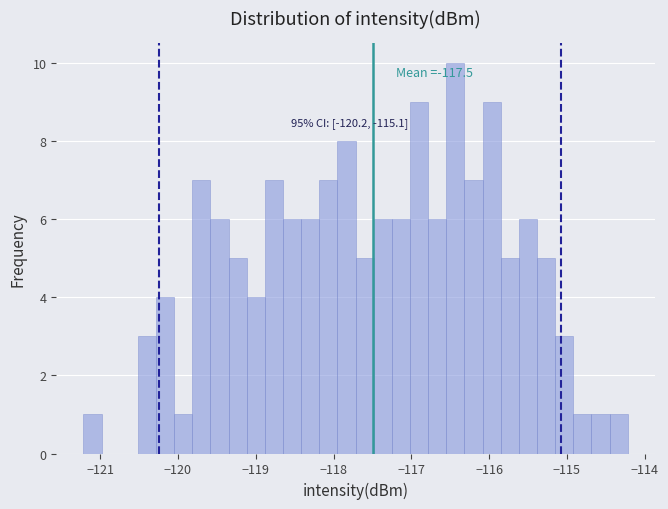

Around what value on the x-axis is the tallest bar? Give the approximate position of its centre, as read against the axis.

-116.4